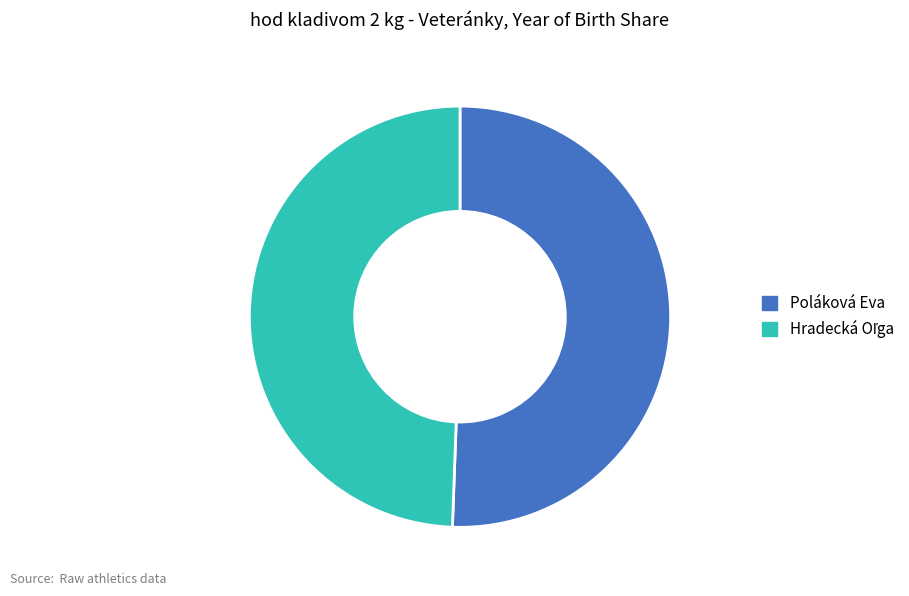

Is Poláková Eva the majority of the pie?

Yes